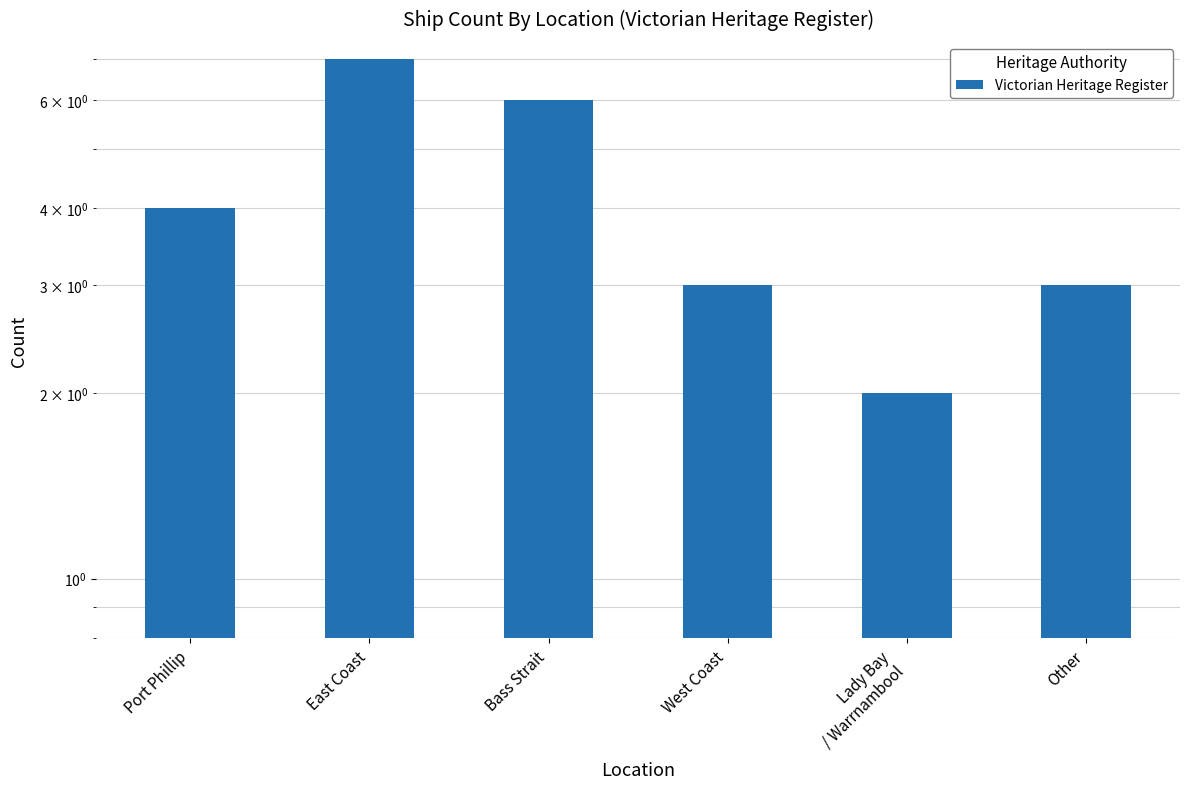

What is the value of the 4th bar from the left?

3